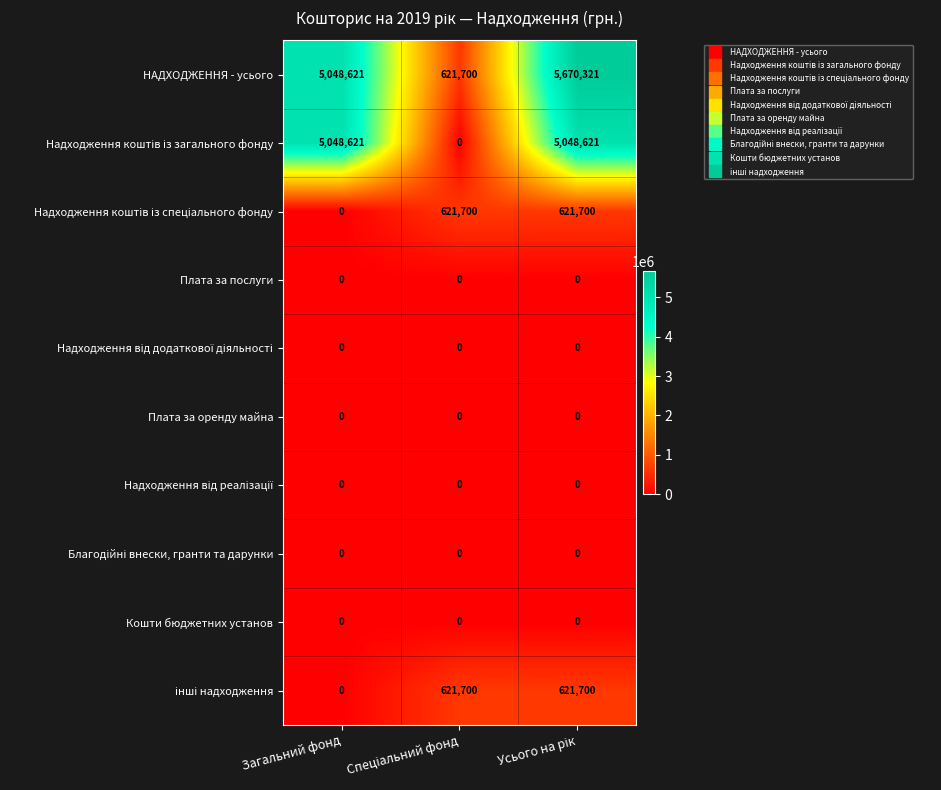

Which series has the largest total across all categories?

НАДХОДЖЕННЯ - усього